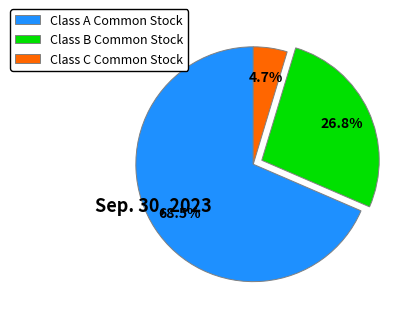

Approximately how many times larger is the value at Class A Common Stock compared to Class B Common Stock?

2.6